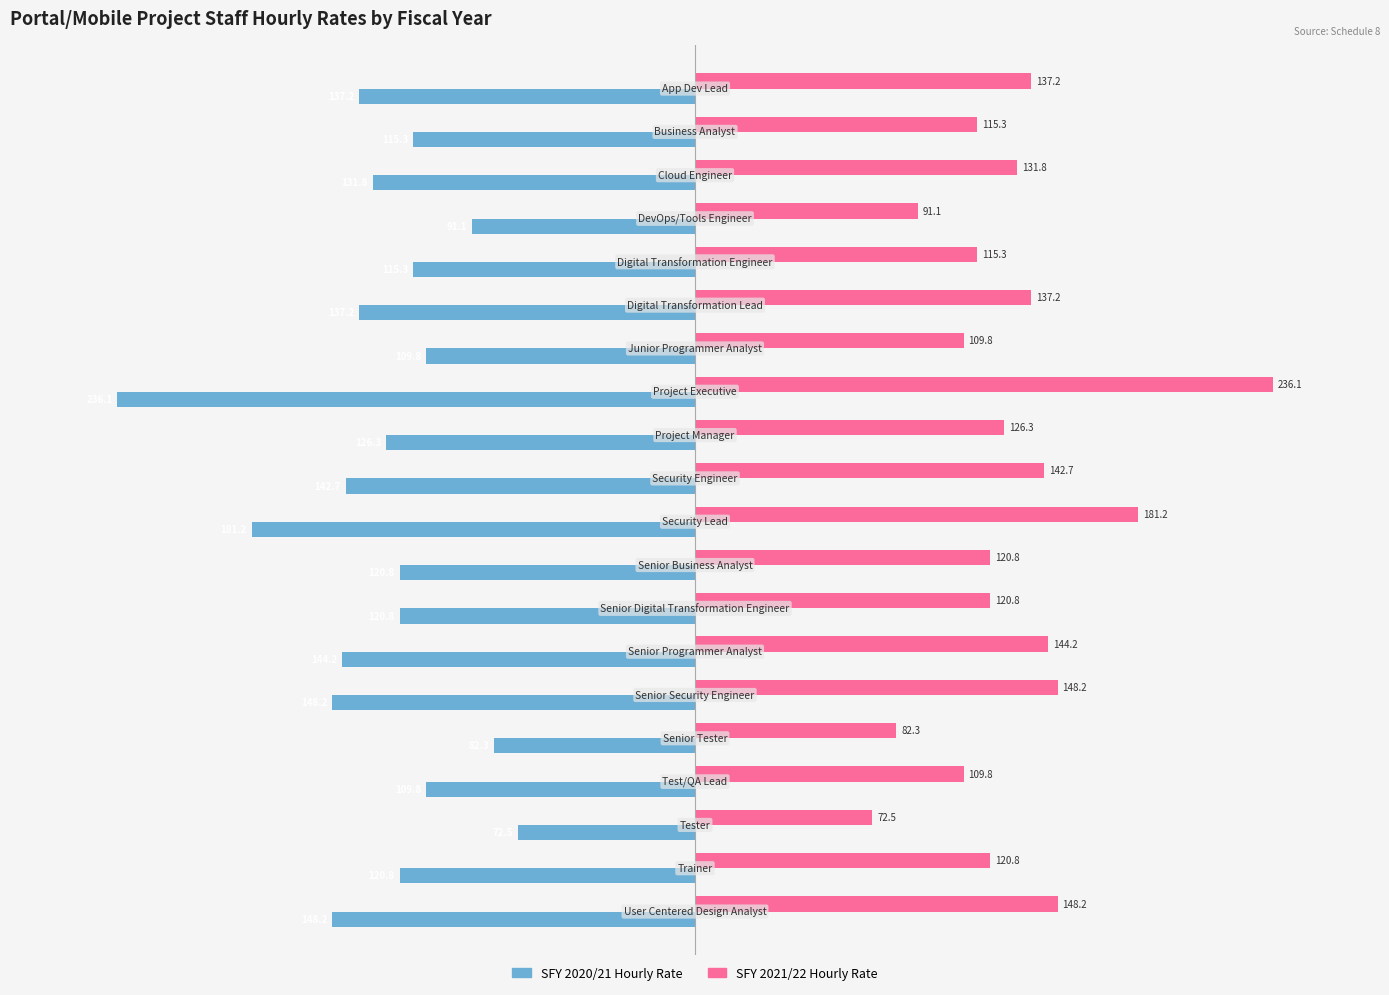

What is the maximum value shown in the chart?

236.1